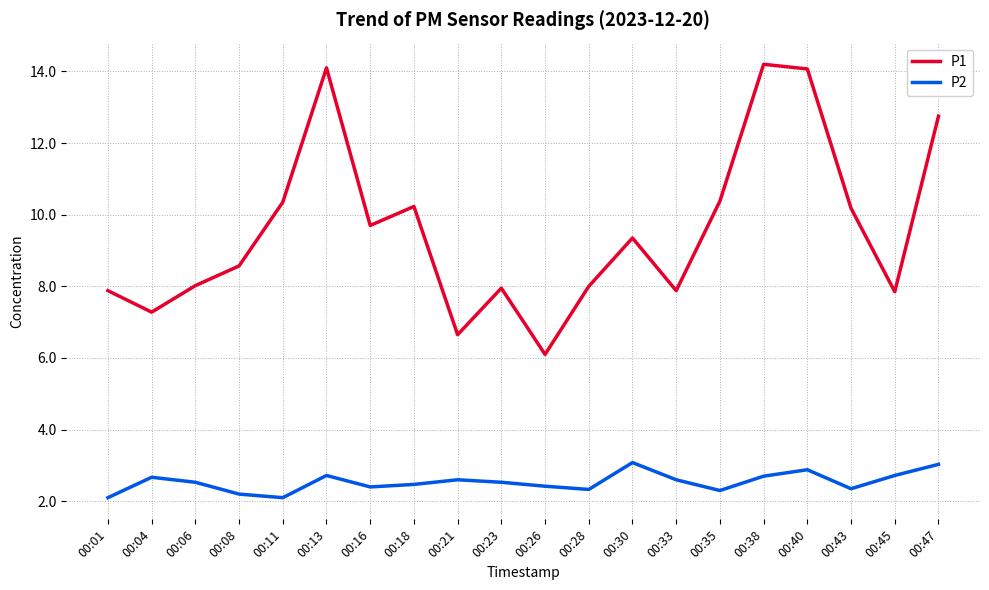

What is the maximum value shown in the chart?

14.2